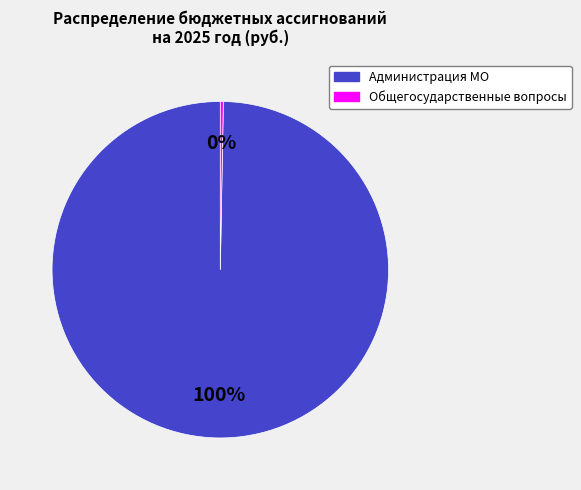

How many slices are in this pie chart?

2